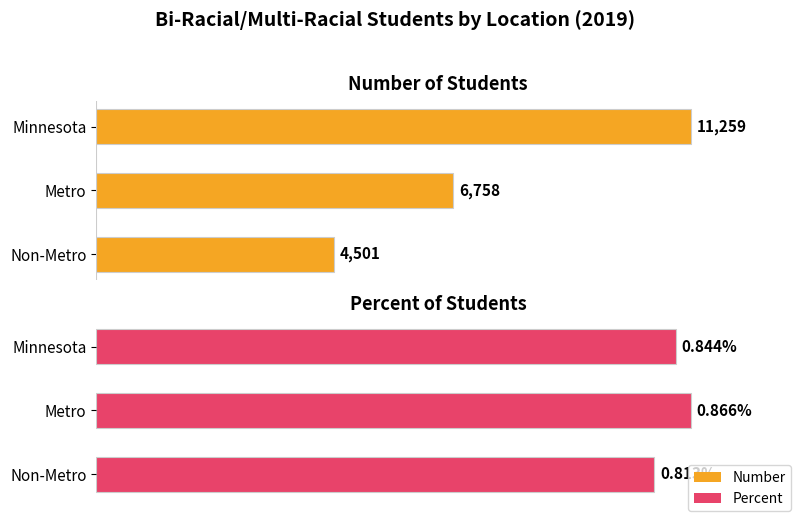

What is the sum of the Percent values at Metro and Non-Metro?

1.7